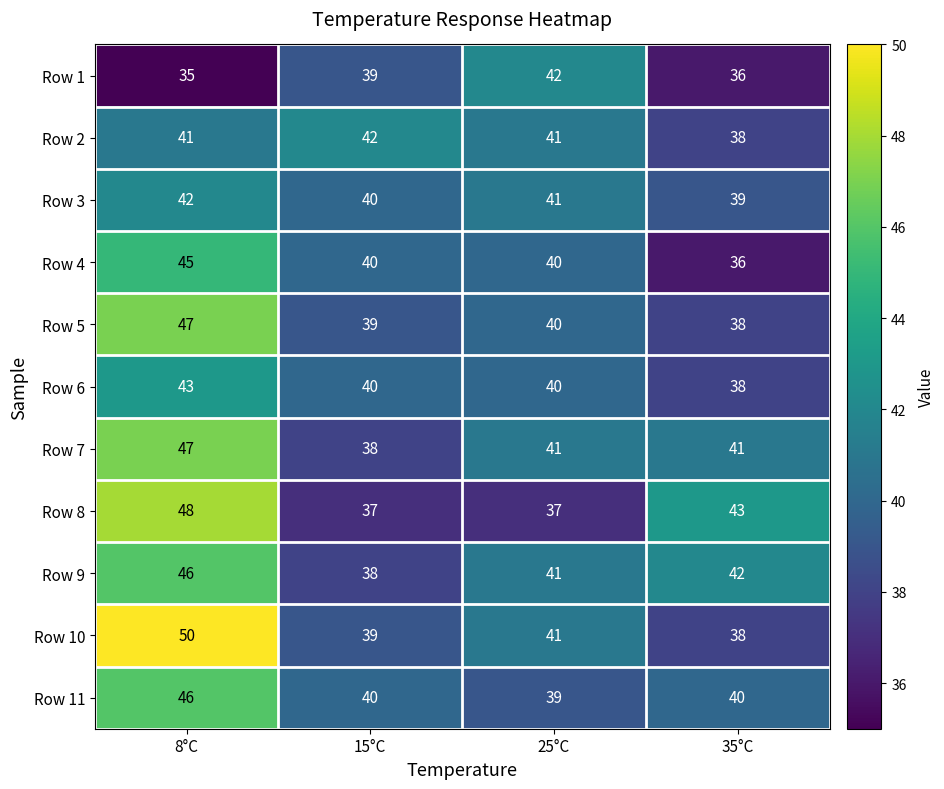

What is the difference between the maximum and minimum values in the Row 8 series?

11